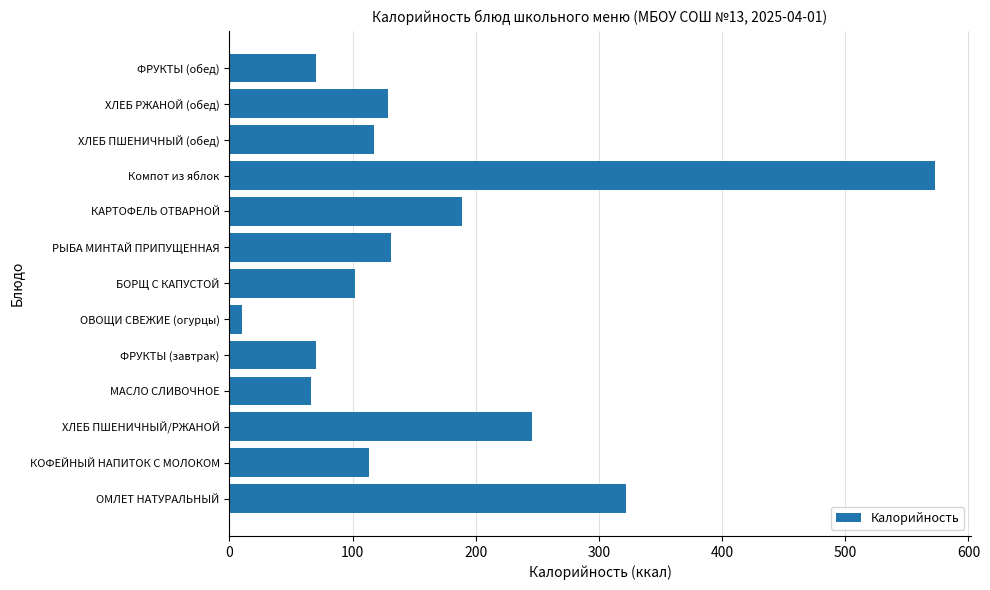

The value at БОРЩ С КАПУСТОЙ is 102. True or false?

True